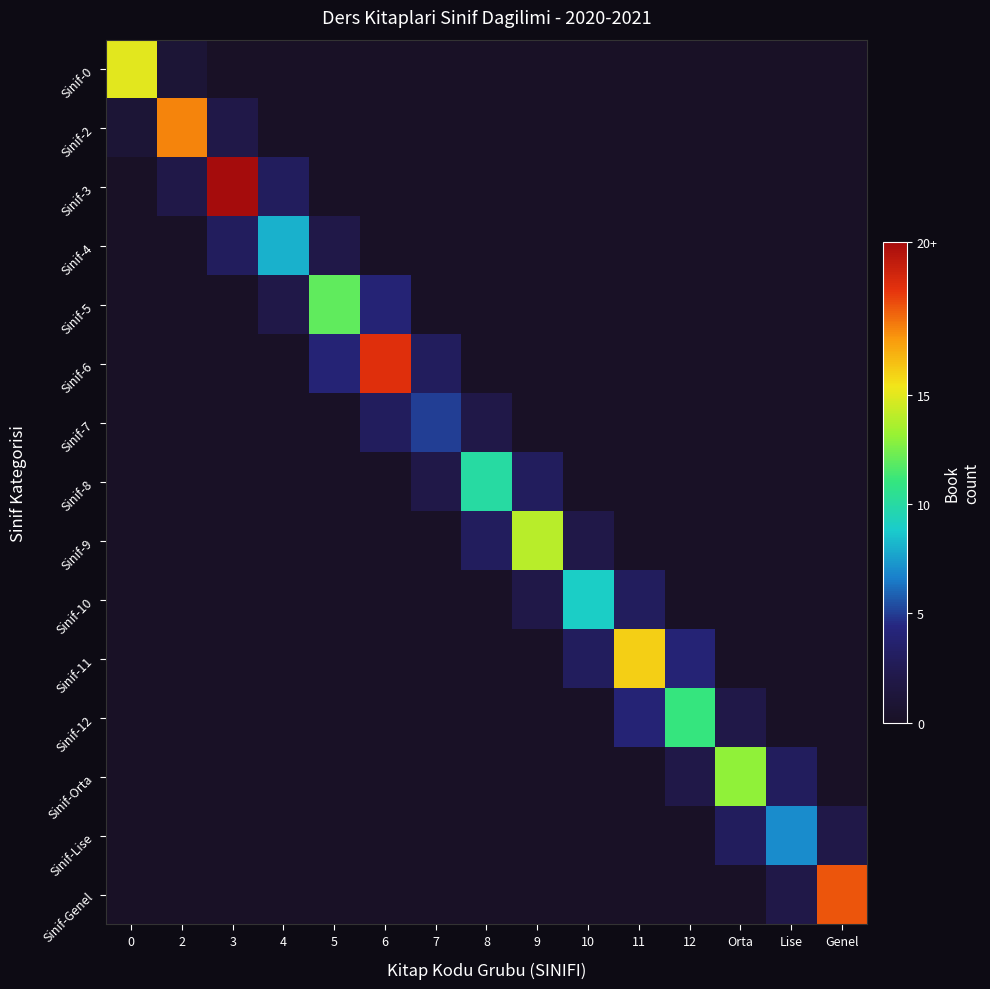

Reading right to left, transcribe all the data shown in this chart.

Sinif-0: Genel=0	Lise=0	Orta=0	12=0	11=0	10=0	9=0	8=0	7=0	6=0	5=0	4=0	3=0	2=1	0=15
Sinif-2: Genel=0	Lise=0	Orta=0	12=0	11=0	10=0	9=0	8=0	7=0	6=0	5=0	4=0	3=2	2=18	0=1
Sinif-3: Genel=0	Lise=0	Orta=0	12=0	11=0	10=0	9=0	8=0	7=0	6=0	5=0	4=3	3=22	2=2	0=0
Sinif-4: Genel=0	Lise=0	Orta=0	12=0	11=0	10=0	9=0	8=0	7=0	6=0	5=2	4=8	3=3	2=0	0=0
Sinif-5: Genel=0	Lise=0	Orta=0	12=0	11=0	10=0	9=0	8=0	7=0	6=4	5=12	4=2	3=0	2=0	0=0
Sinif-6: Genel=0	Lise=0	Orta=0	12=0	11=0	10=0	9=0	8=0	7=3	6=20	5=4	4=0	3=0	2=0	0=0
Sinif-7: Genel=0	Lise=0	Orta=0	12=0	11=0	10=0	9=0	8=2	7=5	6=3	5=0	4=0	3=0	2=0	0=0
Sinif-8: Genel=0	Lise=0	Orta=0	12=0	11=0	10=0	9=3	8=10	7=2	6=0	5=0	4=0	3=0	2=0	0=0
Sinif-9: Genel=0	Lise=0	Orta=0	12=0	11=0	10=2	9=14	8=3	7=0	6=0	5=0	4=0	3=0	2=0	0=0
Sinif-10: Genel=0	Lise=0	Orta=0	12=0	11=3	10=9	9=2	8=0	7=0	6=0	5=0	4=0	3=0	2=0	0=0
Sinif-11: Genel=0	Lise=0	Orta=0	12=4	11=16	10=3	9=0	8=0	7=0	6=0	5=0	4=0	3=0	2=0	0=0
Sinif-12: Genel=0	Lise=0	Orta=2	12=11	11=4	10=0	9=0	8=0	7=0	6=0	5=0	4=0	3=0	2=0	0=0
Sinif-Orta: Genel=0	Lise=3	Orta=13	12=2	11=0	10=0	9=0	8=0	7=0	6=0	5=0	4=0	3=0	2=0	0=0
Sinif-Lise: Genel=2	Lise=7	Orta=3	12=0	11=0	10=0	9=0	8=0	7=0	6=0	5=0	4=0	3=0	2=0	0=0
Sinif-Genel: Genel=19	Lise=2	Orta=0	12=0	11=0	10=0	9=0	8=0	7=0	6=0	5=0	4=0	3=0	2=0	0=0